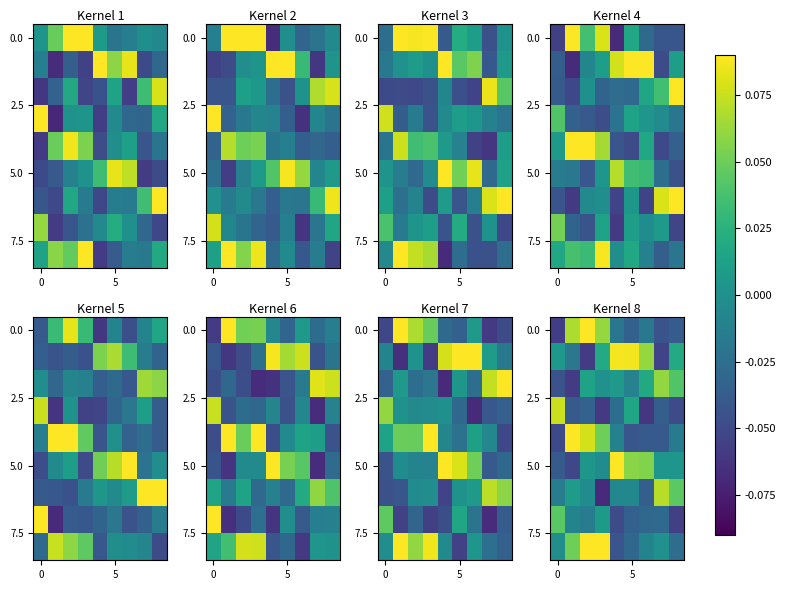

What is the difference between the highest and lowest values at 2?

0.2